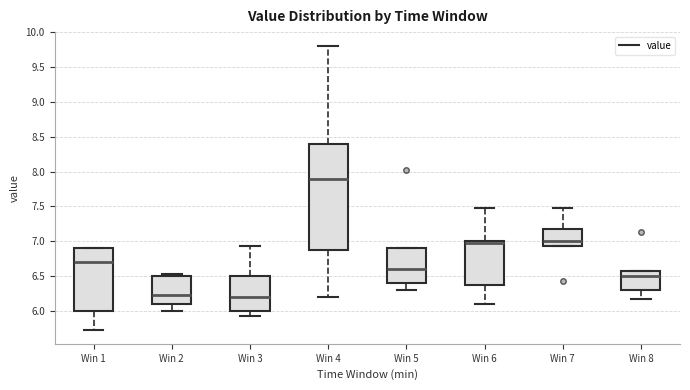

Reading left to right, read every box against the y-axis: the position of its median line, the range the box covers, and the ends of its whiskers. The values are not printed on the chart, so give them approximately, as read against the axis.

Win 1: median 6.70, box 6.00 to 6.90, whiskers 5.75 to 6.90
Win 2: median 6.25, box 6.10 to 6.50, whiskers 6.00 to 6.55
Win 3: median 6.20, box 6.00 to 6.50, whiskers 5.95 to 6.95
Win 4: median 7.90, box 6.85 to 8.40, whiskers 6.20 to 9.80
Win 5: median 6.60, box 6.40 to 6.90, whiskers 6.30 to 6.90
Win 6: median 6.95, box 6.35 to 7.00, whiskers 6.10 to 7.45
Win 7: median 7.00, box 6.95 to 7.15, whiskers 6.95 to 7.45
Win 8: median 6.50, box 6.30 to 6.55, whiskers 6.15 to 6.55